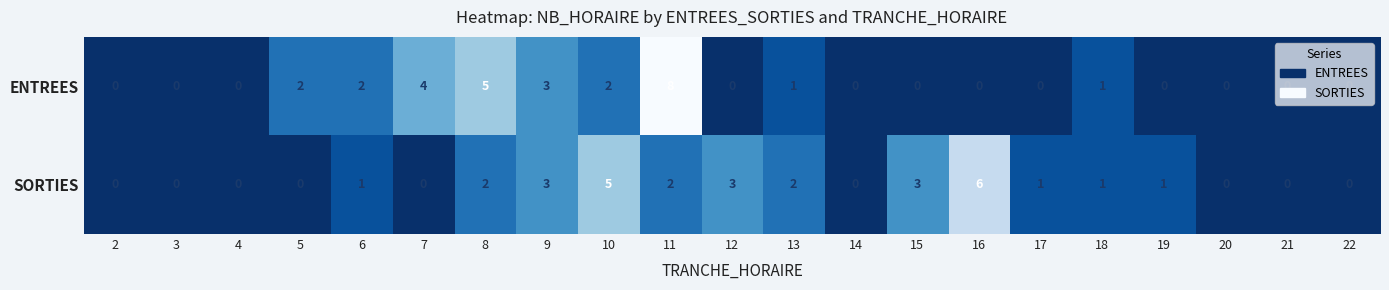

List the series in order of their peak value, highest first.

ENTREES, SORTIES